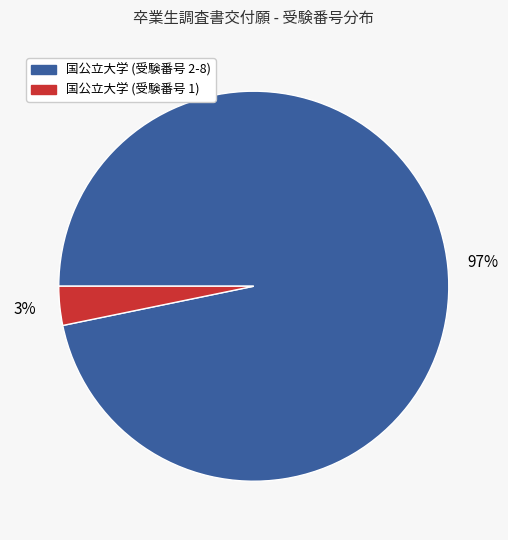

Is the sum of 国公立大学 (受験番号 2-8) and 国公立大学 (受験番号 1) greater than half?

Yes